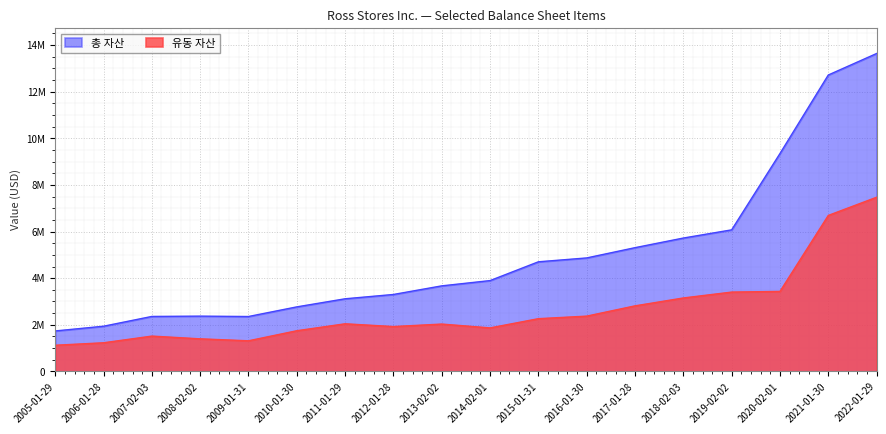

Which series changed the most between 2013-02-02 and 2017-01-28?

총 자산